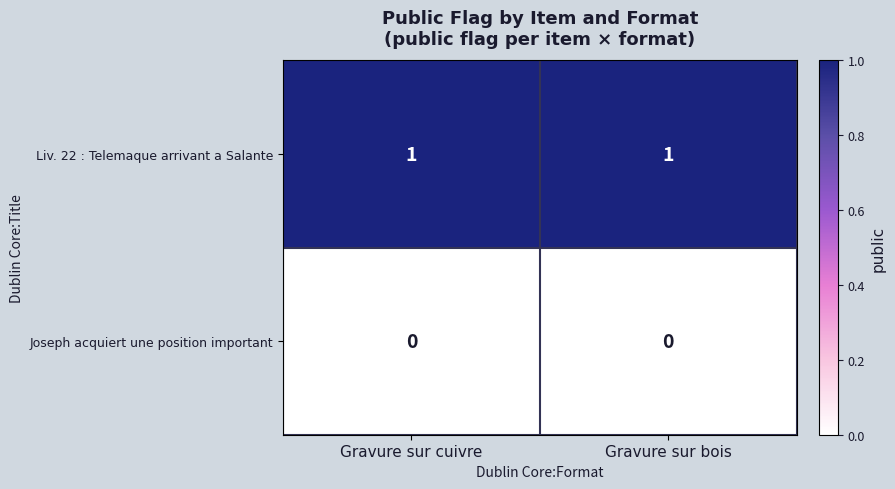

Reading left to right, extract all data points from this chart.

Liv. 22 : Telemaque arrivant a Salante: 1	1
Joseph acquiert une position important: 0	0